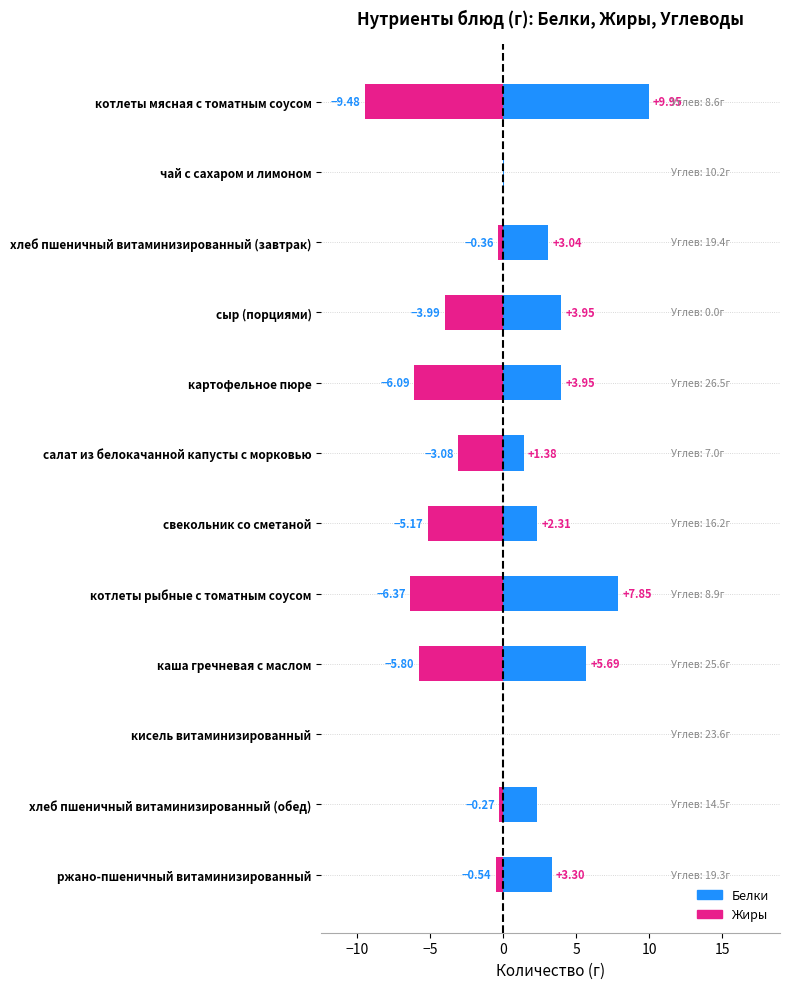

How many bars are there in each group?

2